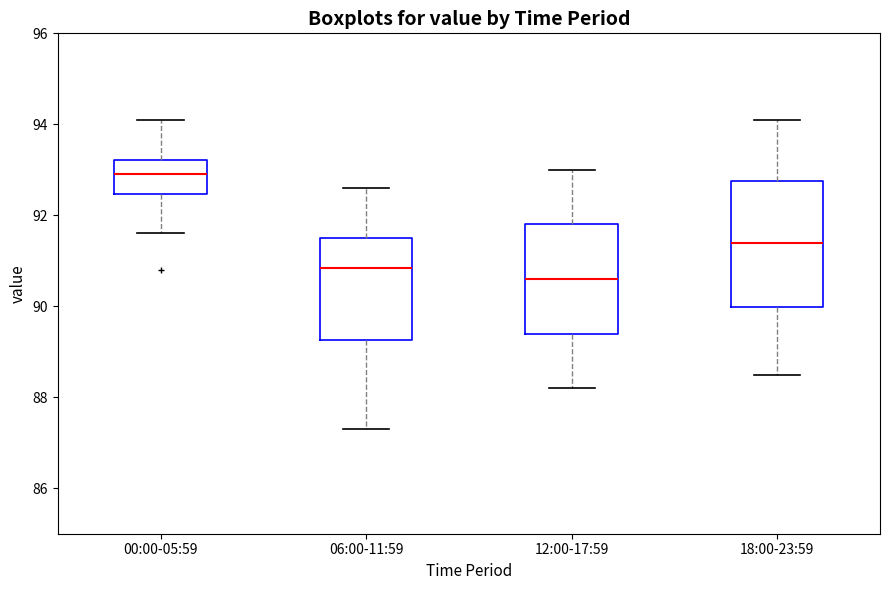

Which box's median line is the lowest?

12:00-17:59